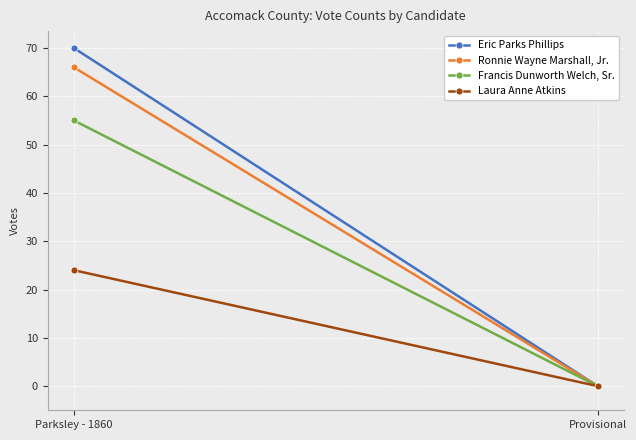

At how many categories does at least one series exceed 23?

1